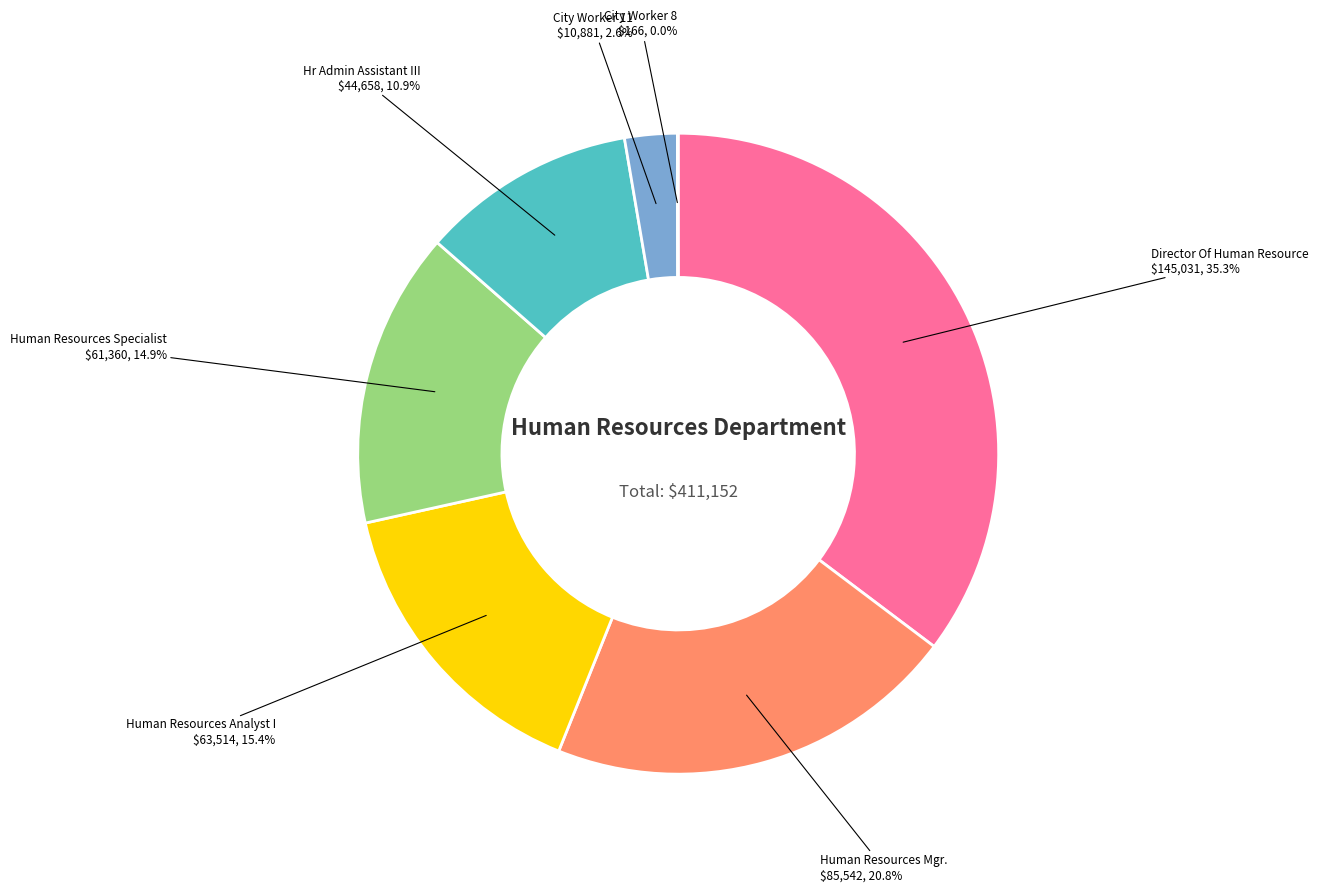

Does any single category account for the majority?

No